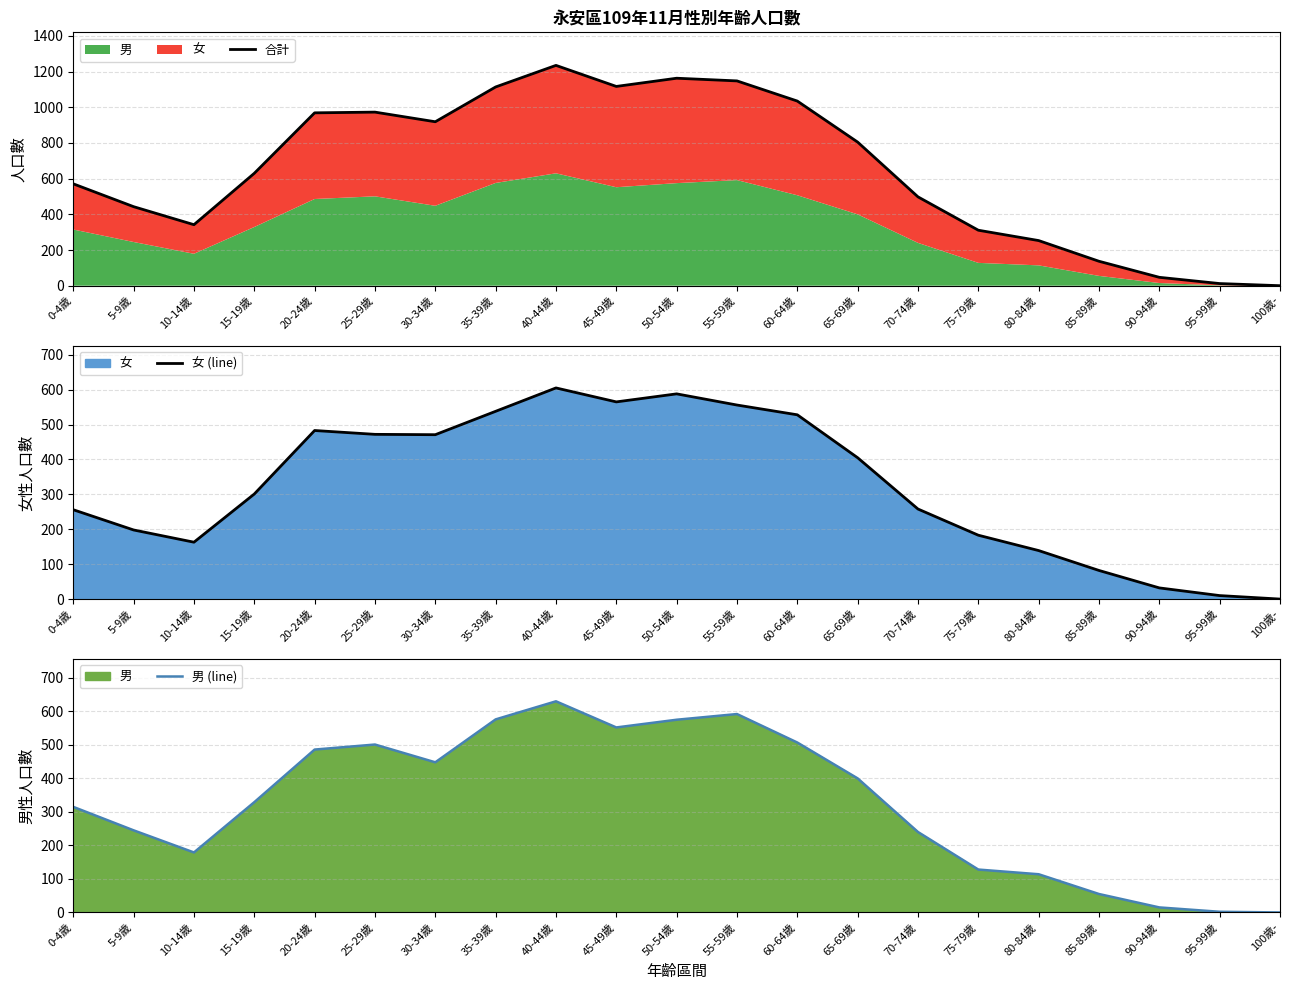

Reading right to left, list all the values displayed in this chart.

合計: 100歲-=0	95-99歲=12	90-94歲=47	85-89歲=137	80-84歲=253	75-79歲=311	70-74歲=498	65-69歲=805	60-64歲=1035	55-59歲=1148	50-54歲=1163	45-49歲=1117	40-44歲=1235	35-39歲=1114	30-34歲=919	25-29歲=973	20-24歲=969	15-19歲=630	10-14歲=342	5-9歲=443	0-4歲=571
女 (line): 100歲-=0	95-99歲=10	90-94歲=32	85-89歲=82	80-84歲=139	75-79歲=183	70-74歲=258	65-69歲=405	60-64歲=528	55-59歲=556	50-54歲=588	45-49歲=565	40-44歲=605	35-39歲=538	30-34歲=471	25-29歲=472	20-24歲=483	15-19歲=301	10-14歲=163	5-9歲=198	0-4歲=256
男 (line): 100歲-=0	95-99歲=2	90-94歲=15	85-89歲=55	80-84歲=114	75-79歲=128	70-74歲=240	65-69歲=400	60-64歲=507	55-59歲=592	50-54歲=575	45-49歲=552	40-44歲=630	35-39歲=576	30-34歲=448	25-29歲=501	20-24歲=486	15-19歲=329	10-14歲=179	5-9歲=245	0-4歲=315